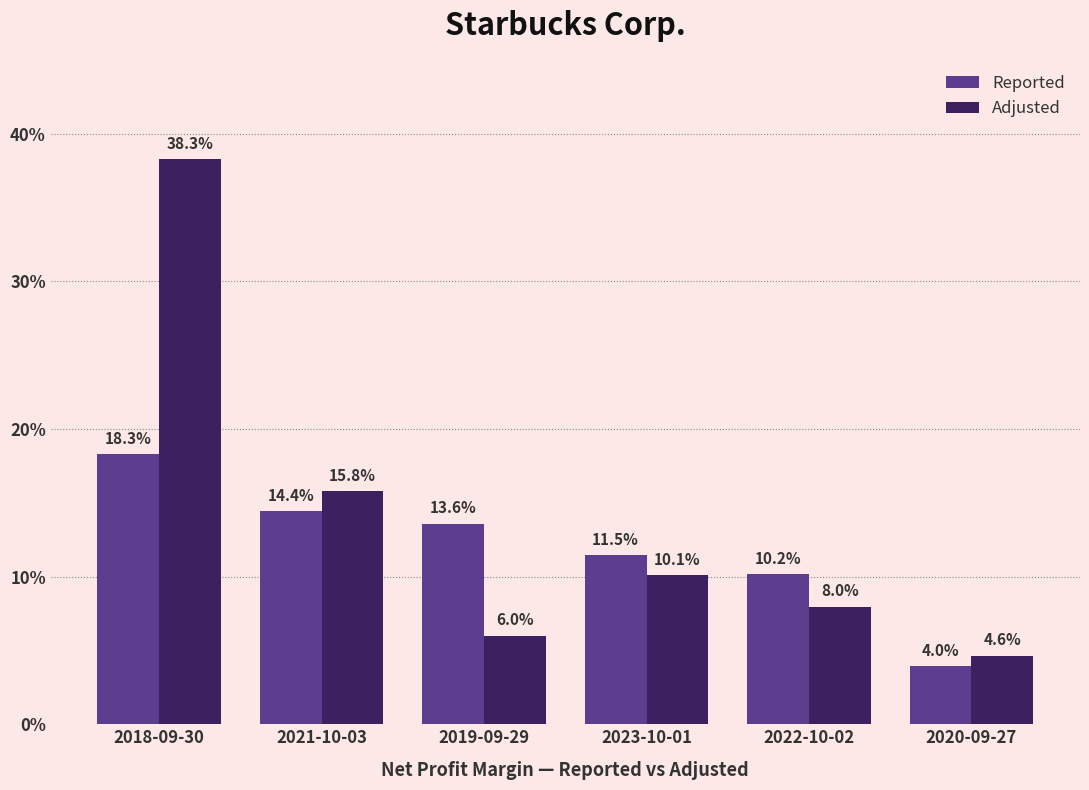

What are all the series names shown in the legend?

Reported, Adjusted